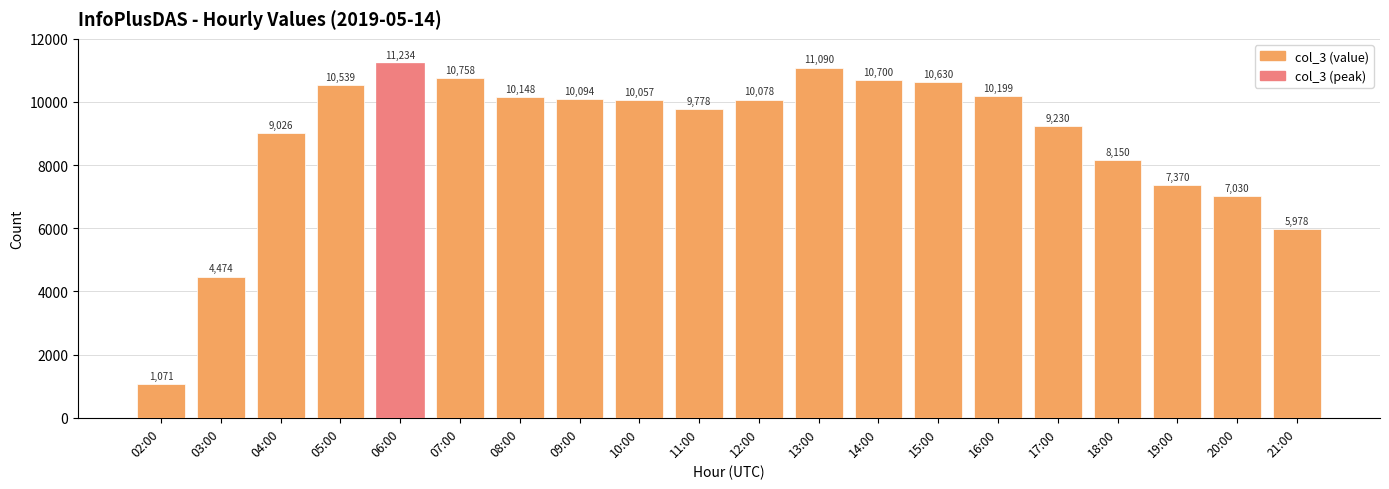

Reading right to left, list all the values displayed in this chart.

5978	7030	7370	8150	9230	10199	10630	10700	11090	10078	9778	10057	10094	10148	10758	11234	10539	9026	4474	1071